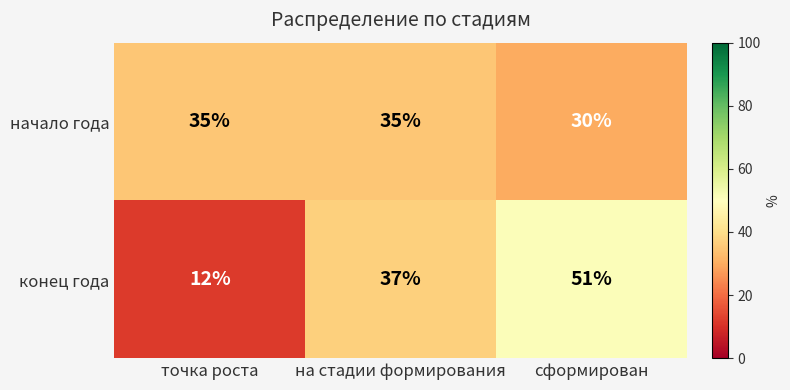

Is the value of начало года at сформирован greater than the value of конец года at на стадии формирования?

No